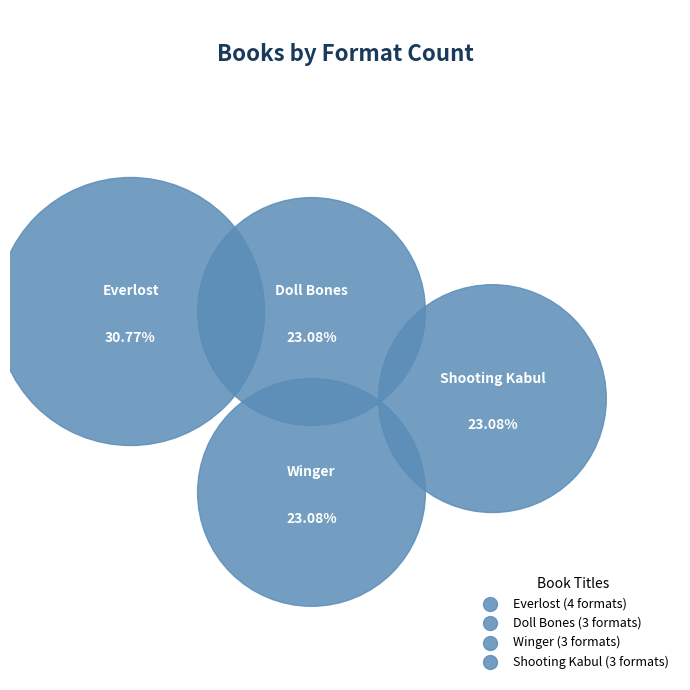

The Shooting Kabul slice represents 18% of the pie. True or false?

False